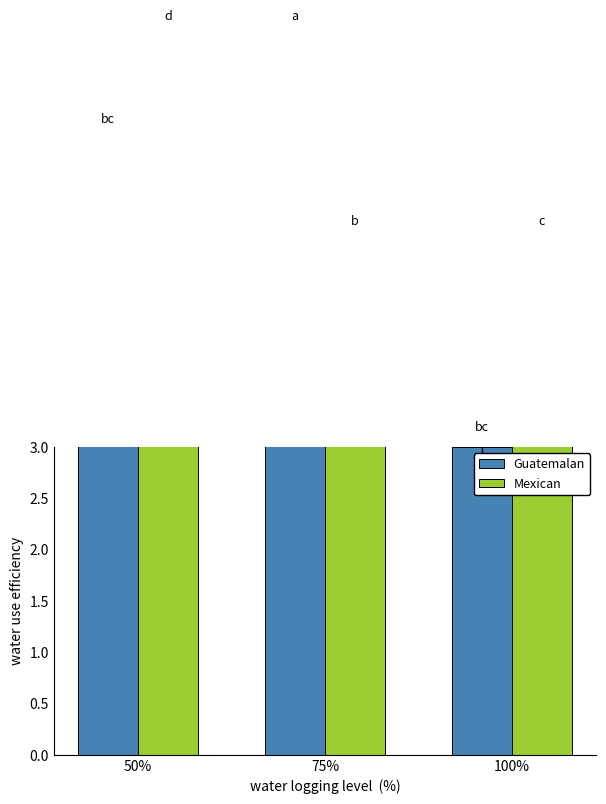

What is the value of the Mexican bar at the 3rd from the left?

5